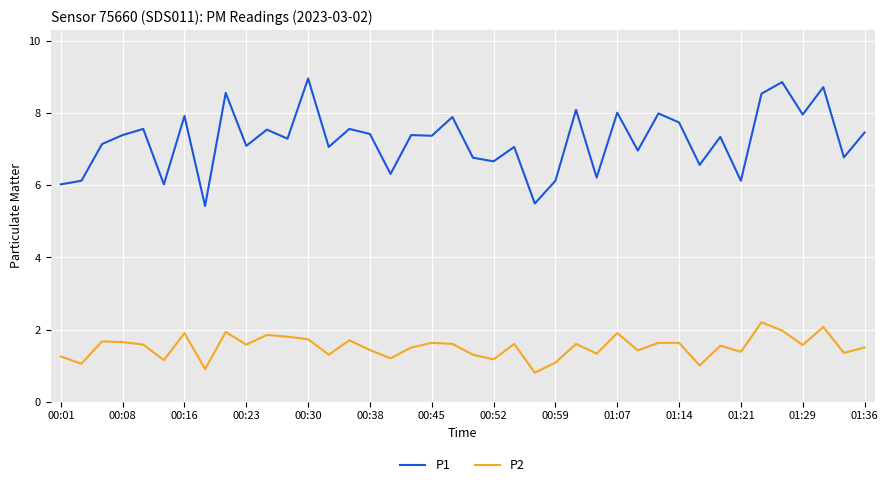

List the series in order of their overall mean, highest first.

P1, P2